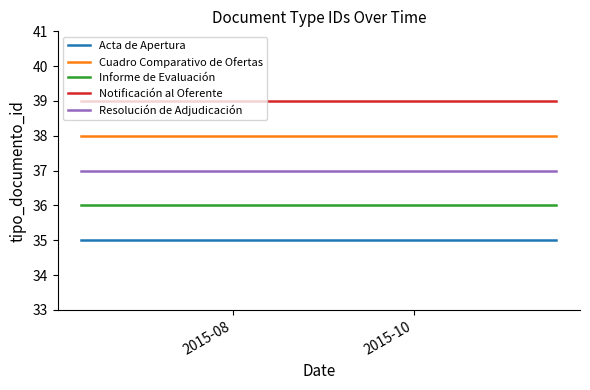

Which series has the widest spread of values?

Acta de Apertura